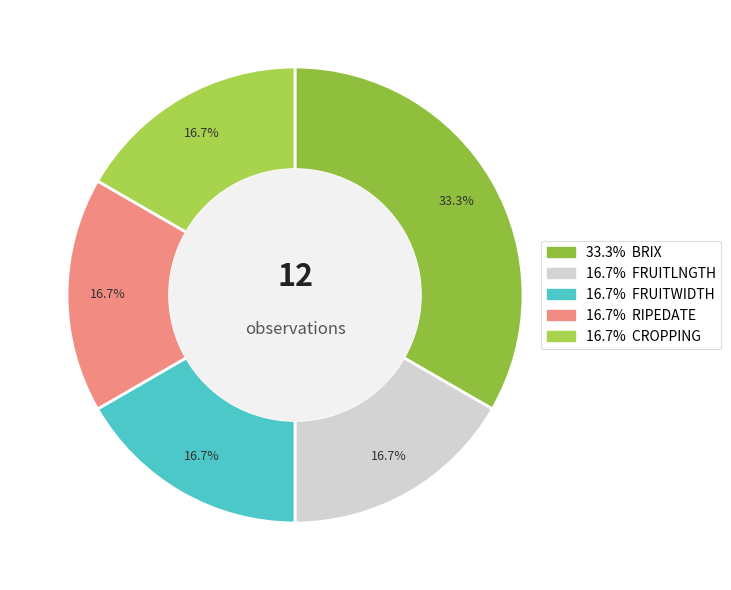

Is there any slice that represents more than half of the pie?

No